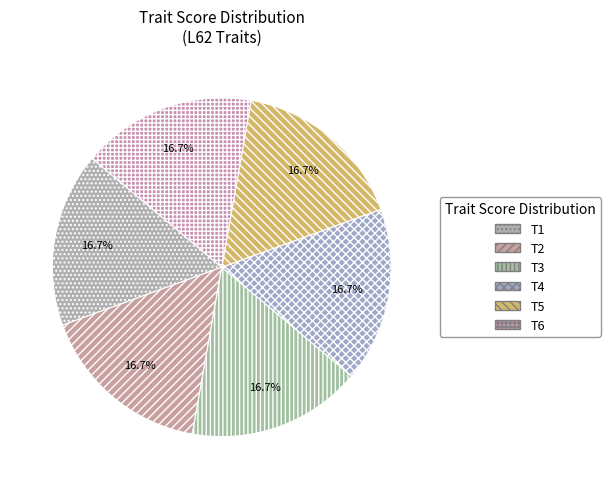

Count the number of slices in the pie.

6